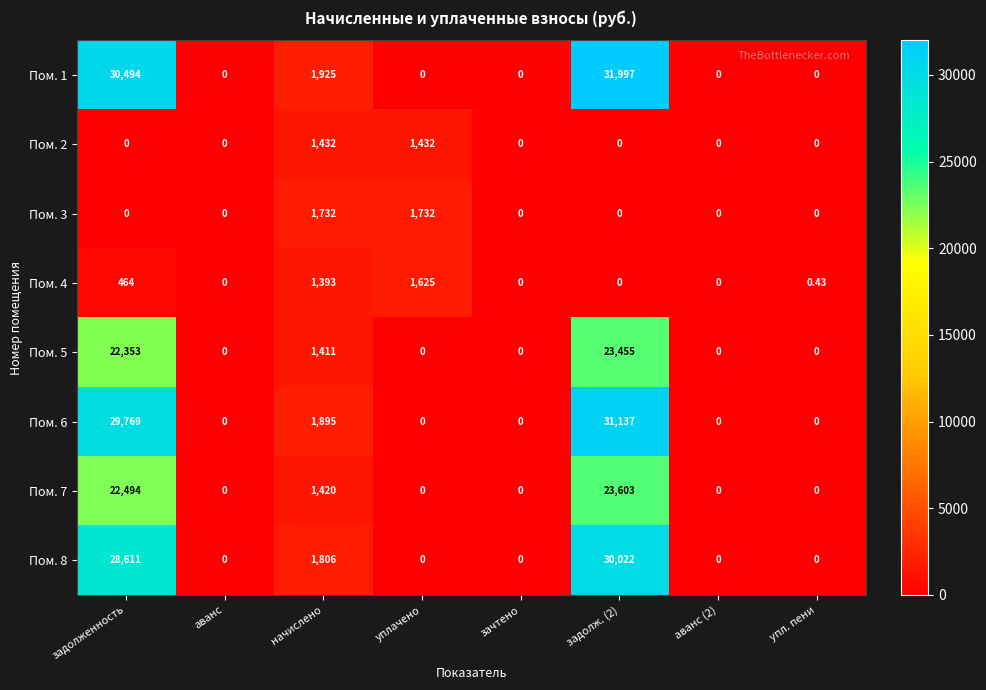

Is the value of Пом. 3 at уплачено greater than the value of Пом. 2 at начислено?

Yes